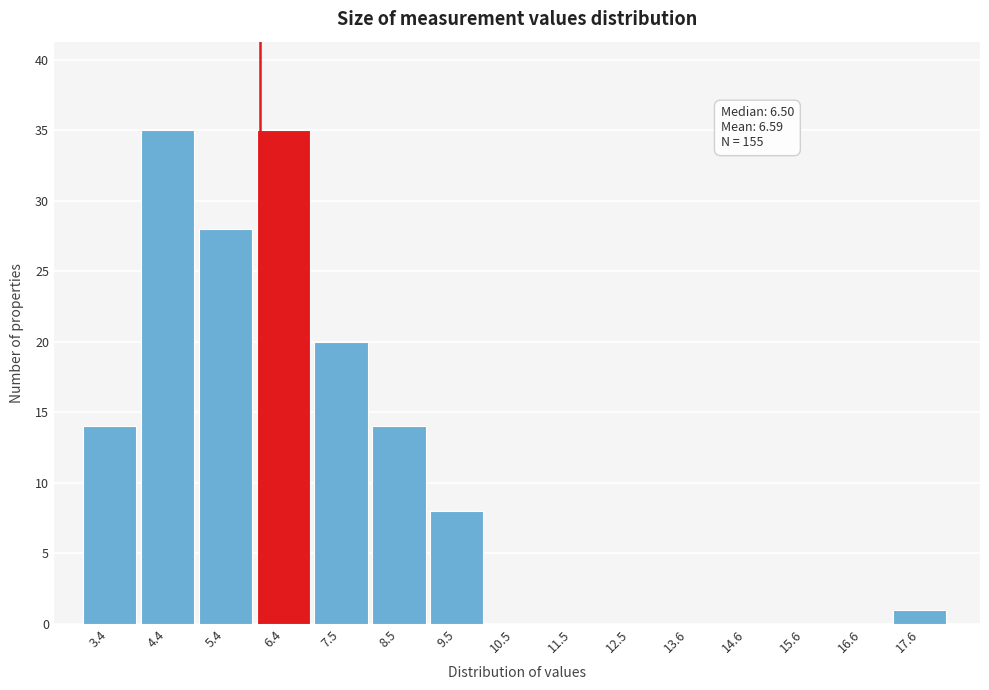

Reading left to right, list all the values displayed in this chart.

3.4=14	4.4=35	5.4=28	6.4=35	7.5=20	8.5=14	9.5=8	10.5=0	11.5=0	12.5=0	13.6=0	14.6=0	15.6=0	16.6=0	17.6=1